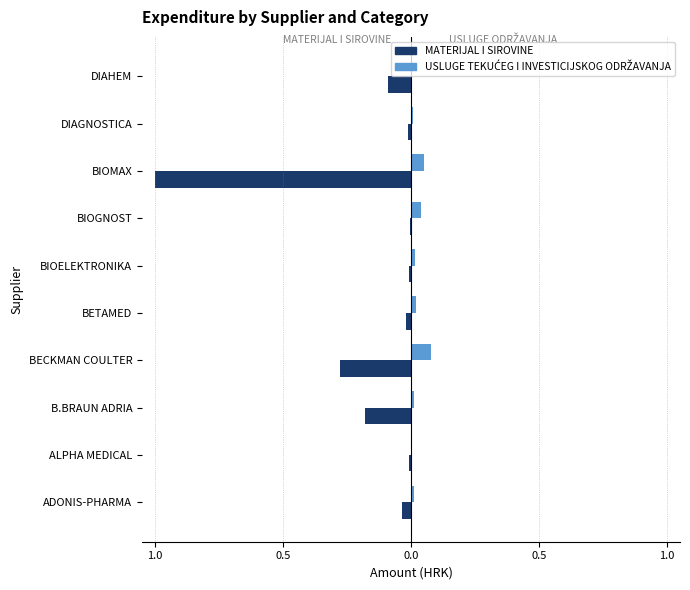

List the series in order of their peak value, lowest first.

MATERIJAL I SIROVINE, USLUGE TEKUĆEG I INVESTICIJSKOG ODRŽAVANJA